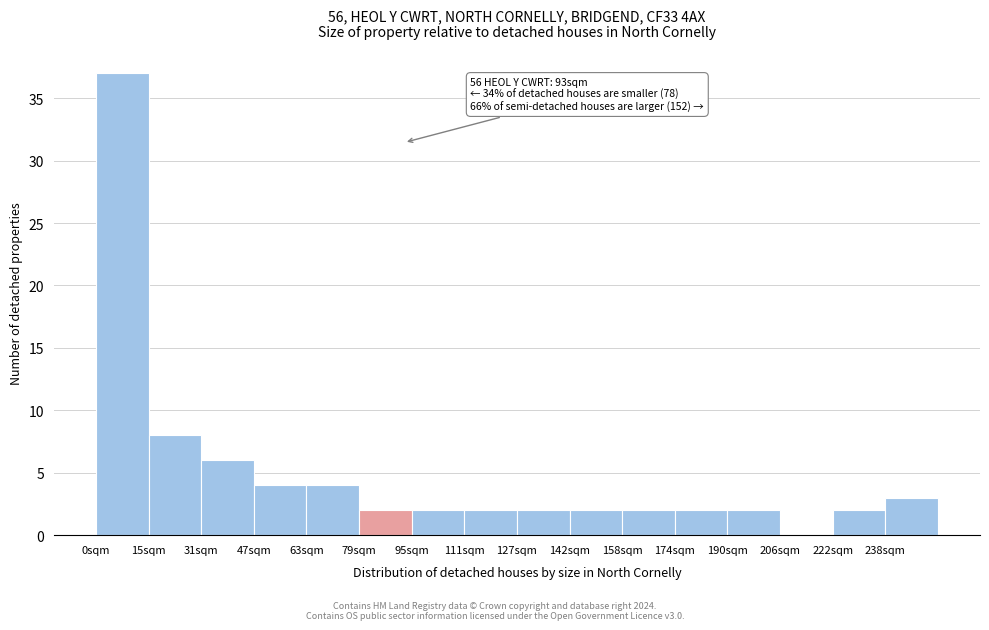

Over which range of the x-axis is the bar tallest?

0 to 16